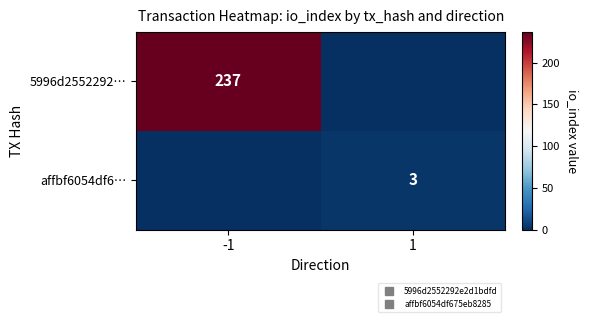

What is the difference between the highest and lowest values at 1?

3